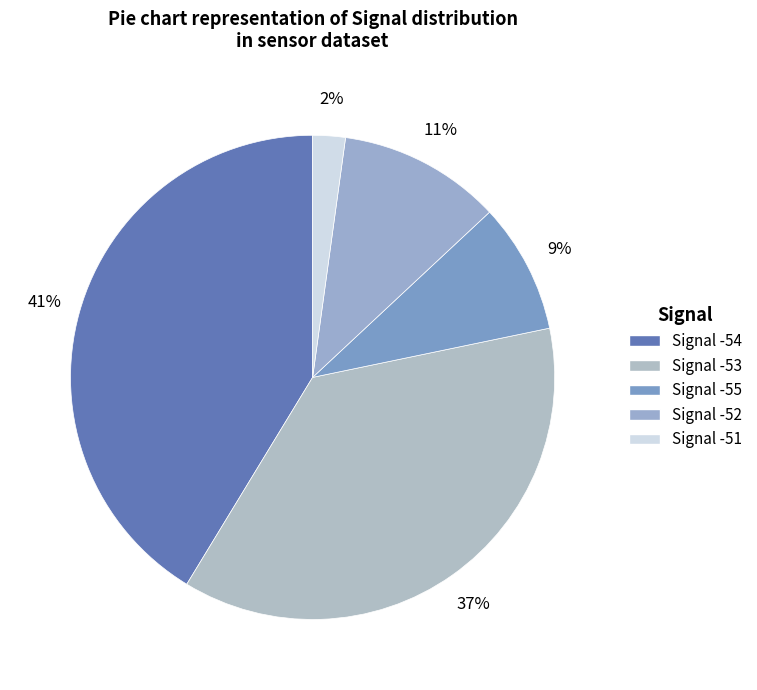

Is the sum of Signal -55 and Signal -52 greater than half?

No